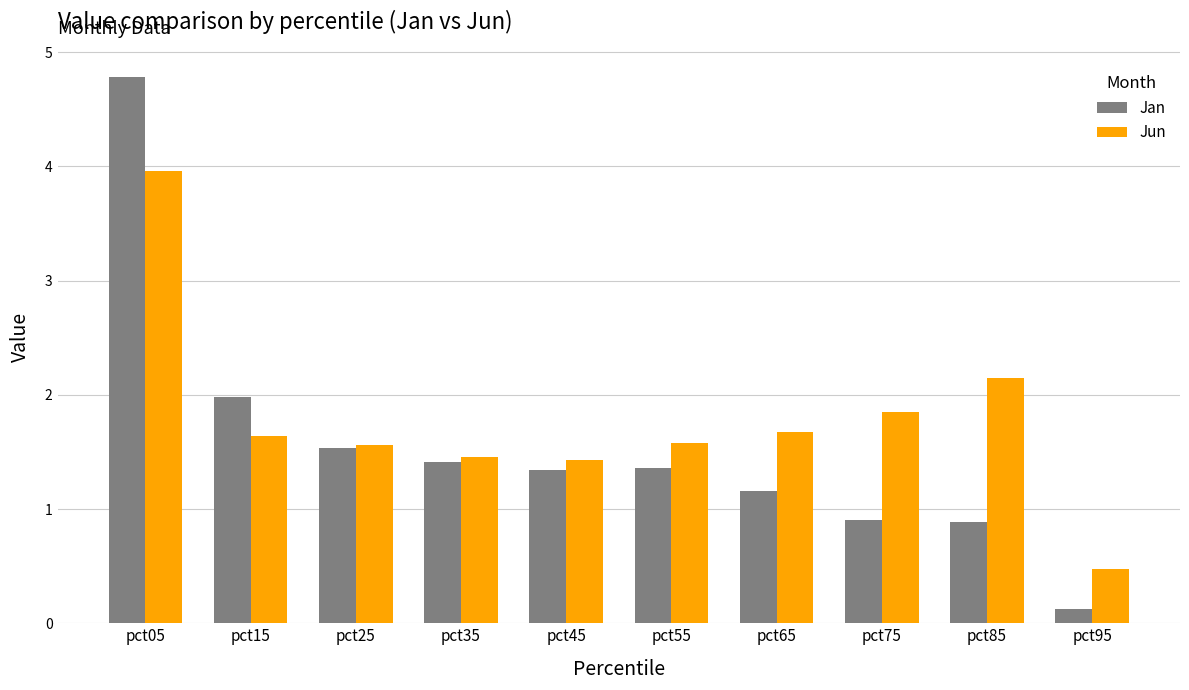

Which category has the lowest value in the Jan series?

pct95